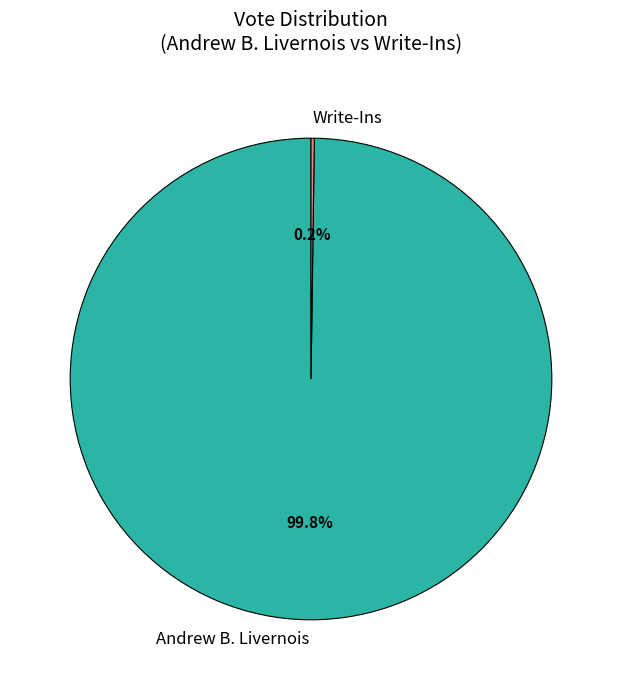

Does any single category account for the majority?

Yes